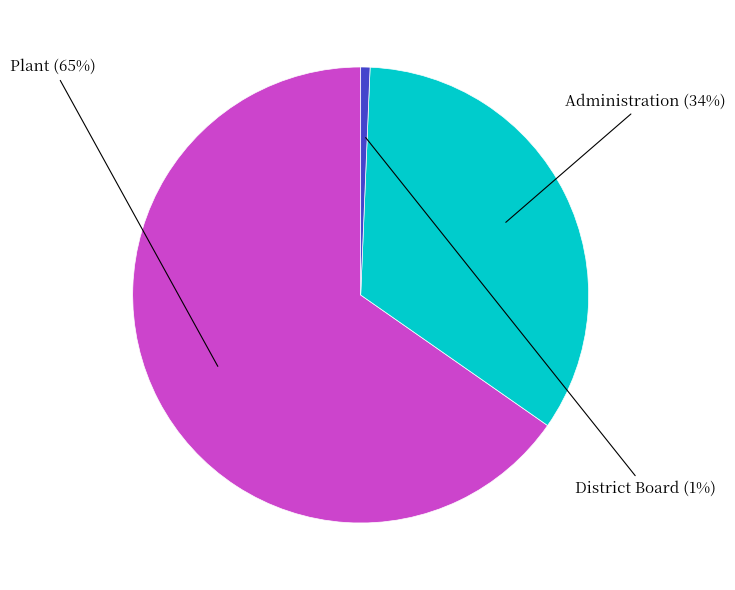

How many segments does this pie chart have?

3